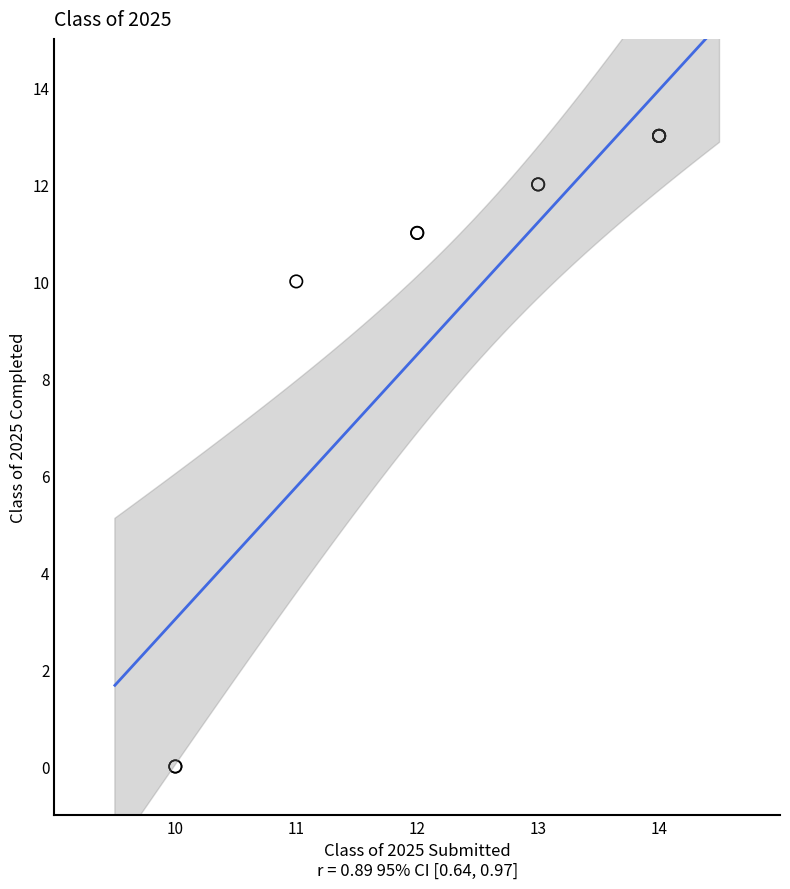

What Y value in the scatter plot is closest to 6?

10